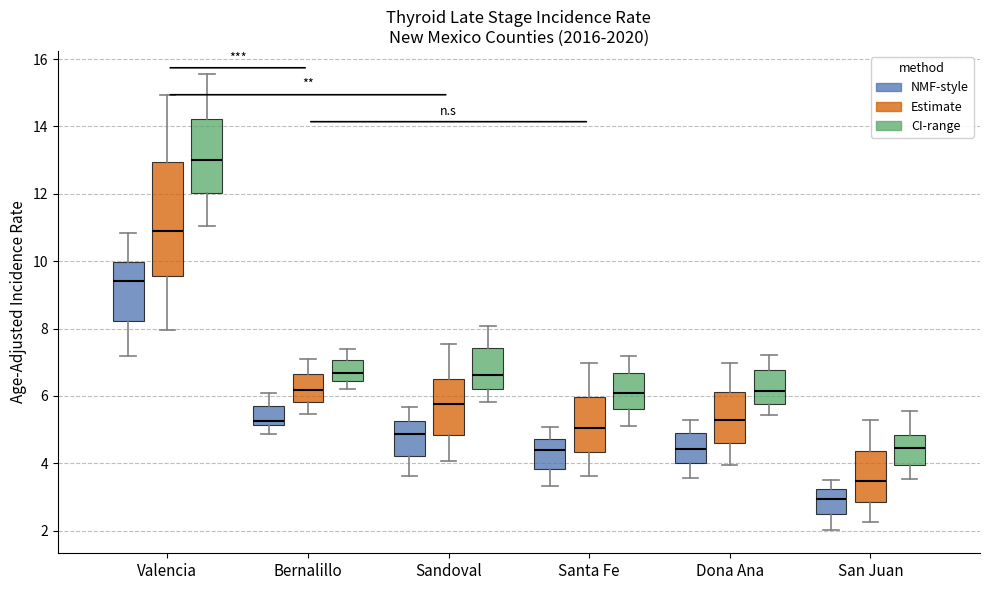

Which box has the lowest median line?

San Juan (NMF-style)